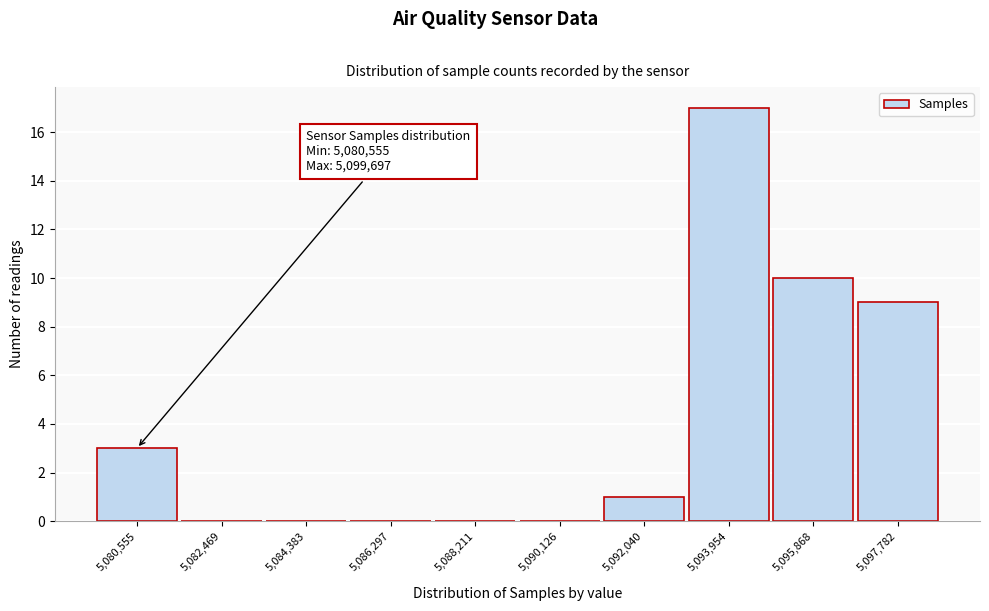

Reading right to left, extract all data points from this chart.

5,097,782=9	5,095,868=10	5,093,954=17	5,092,040=1	5,090,126=0	5,088,211=0	5,086,297=0	5,084,383=0	5,082,469=0	5,080,555=3